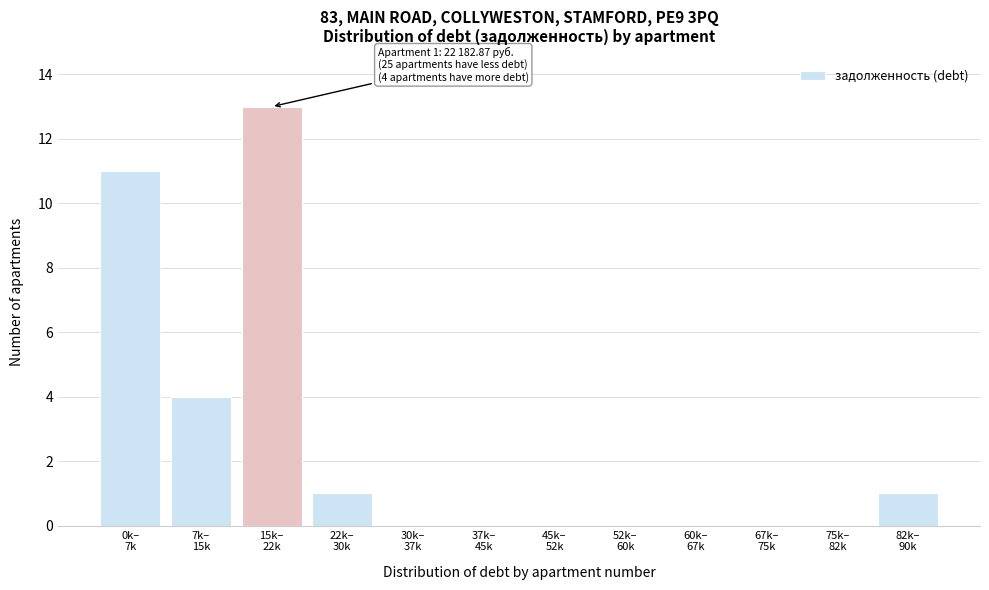

What is the greatest value displayed?

13